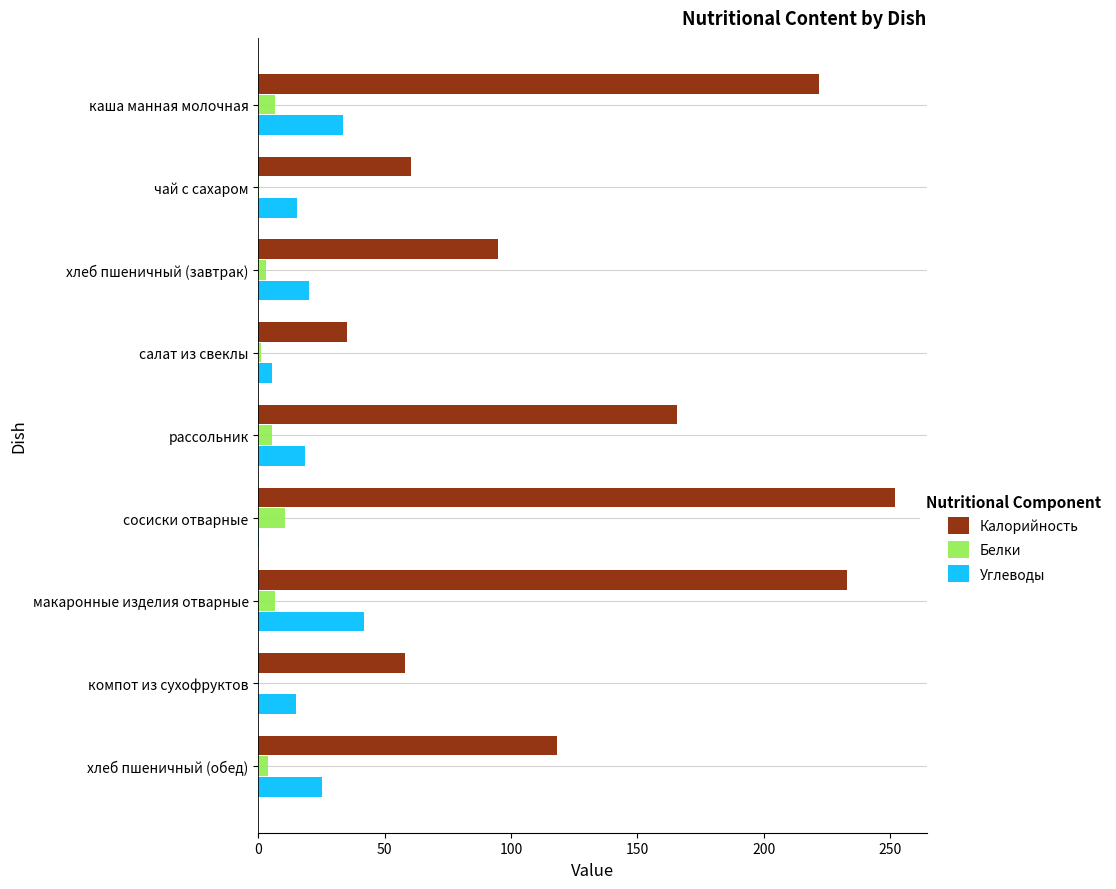

What is the sum of all Углеводы values?

175.4